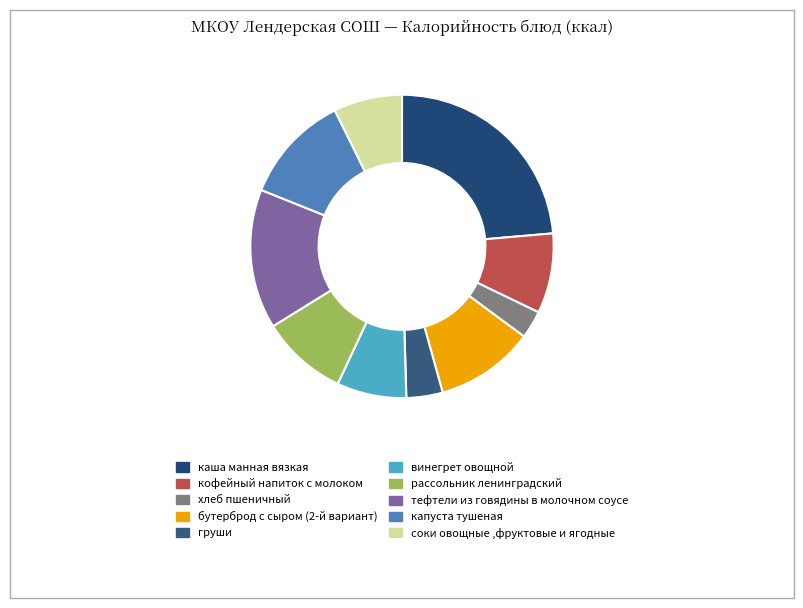

Does груши represent more than half of the total?

No